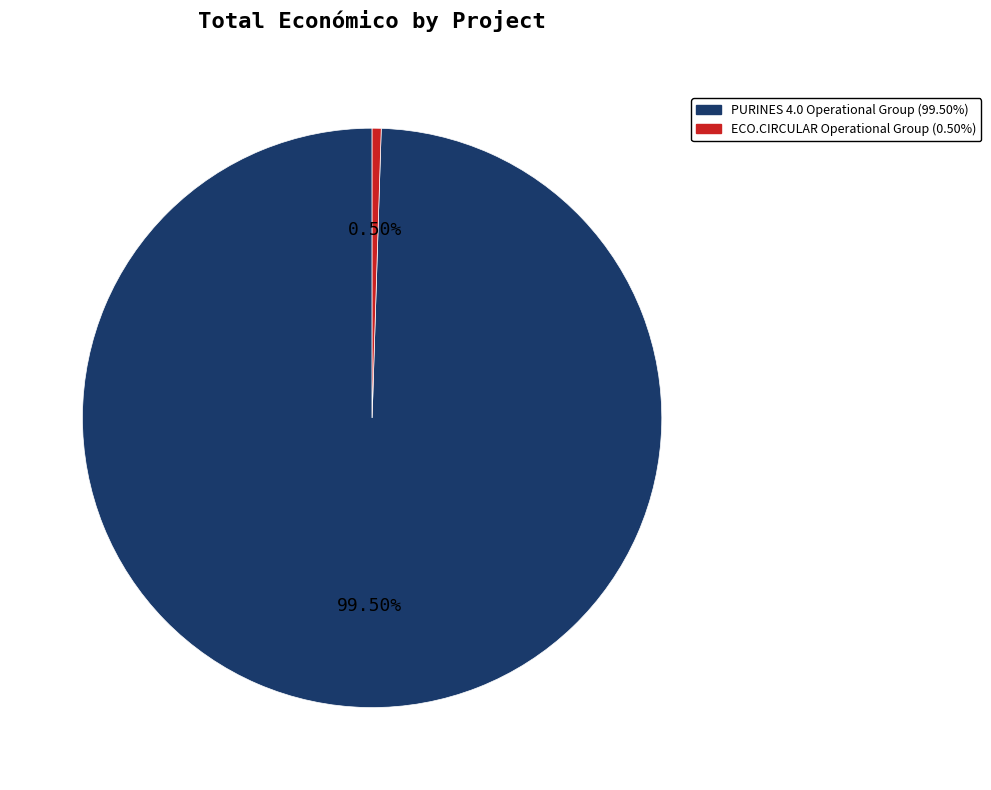

To the nearest percent, what is the average slice percentage?

50%